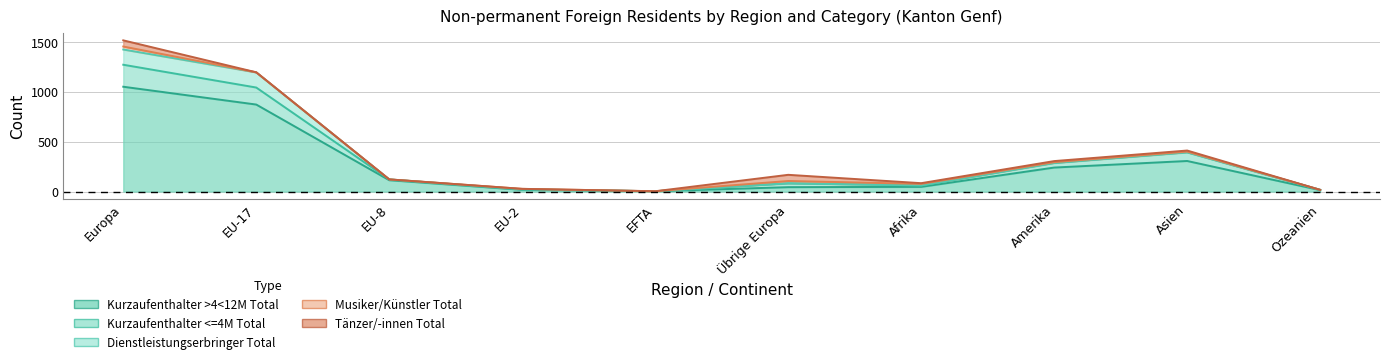

What position from the right is EU-17?

9